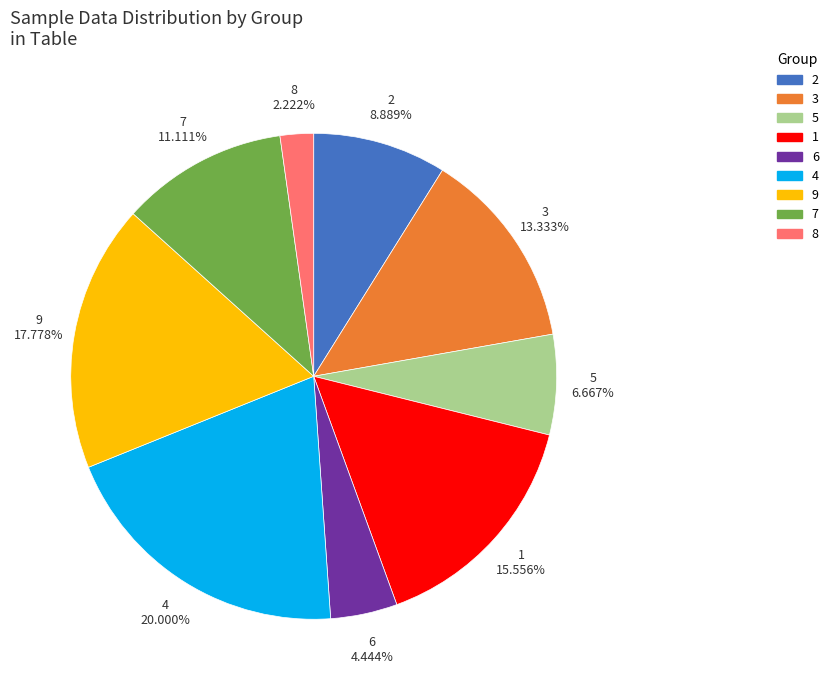

Is there a majority slice in this chart?

No